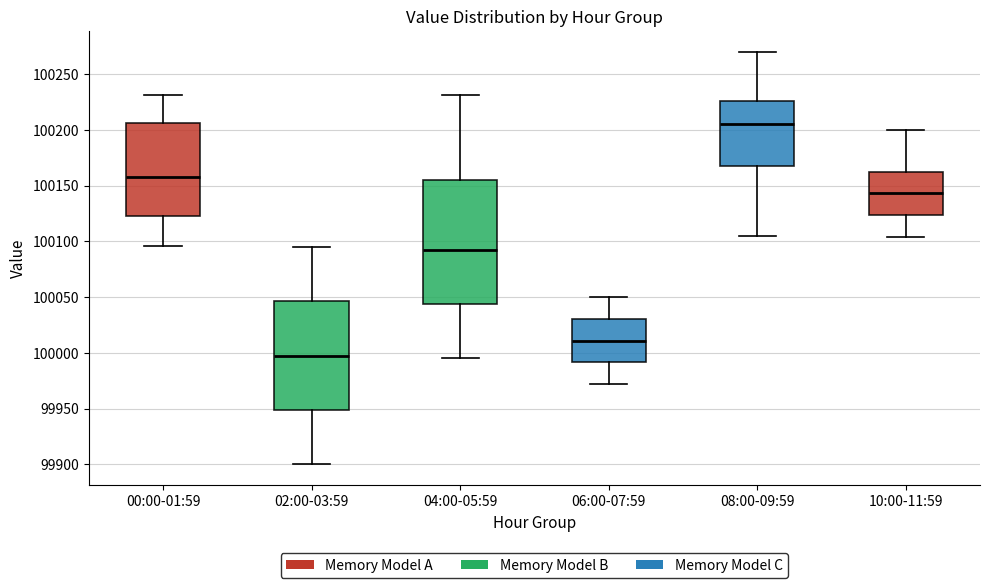

Which box has the lowest median line?

02:00-03:59